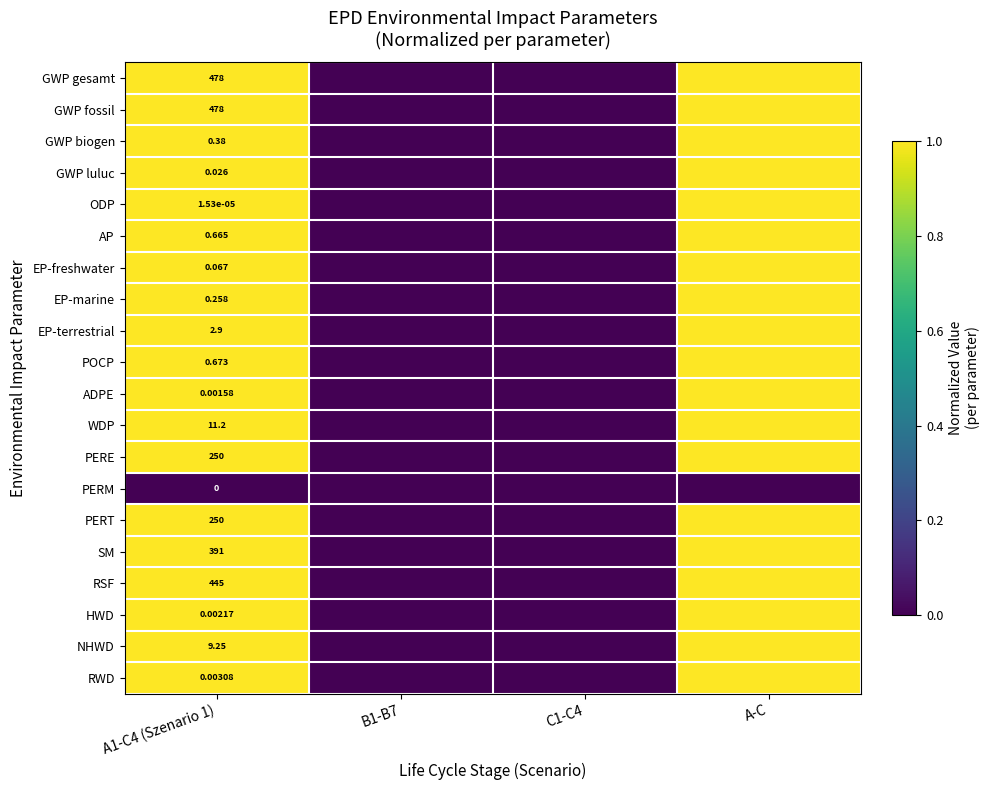

List the labels in order of WDP value, largest first.

A1-C4 (Szenario 1), A-C, B1-B7, C1-C4